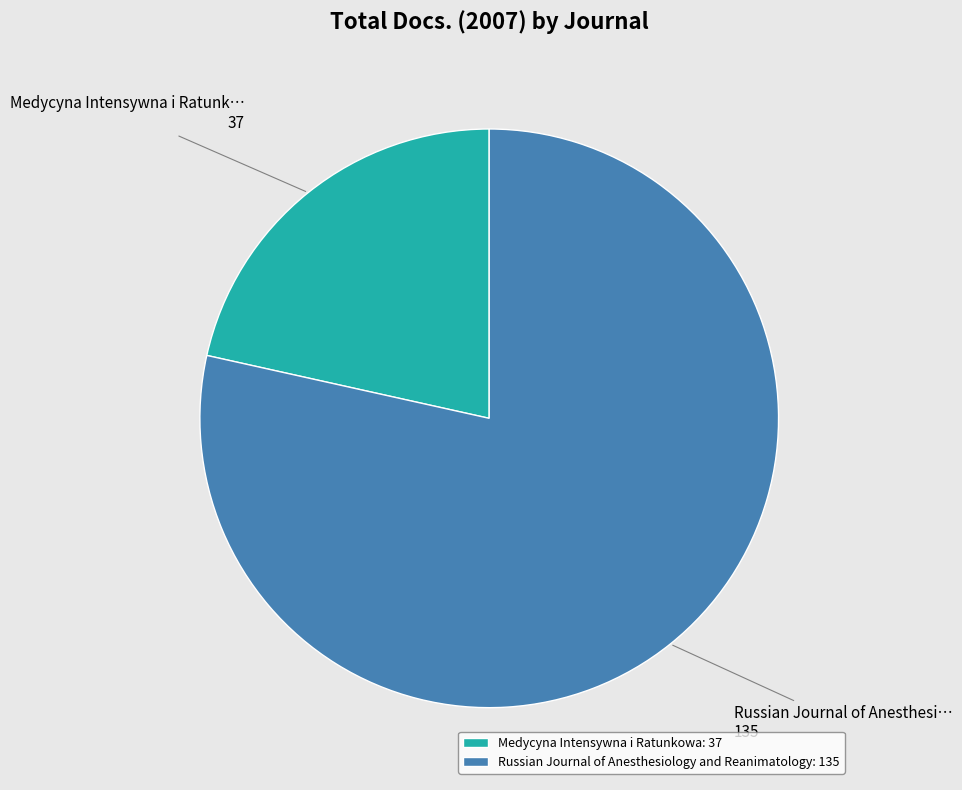

Is the sum of Russian Journal of Anesthesiology and Reanimatology and Medycyna Intensywna i Ratunkowa greater than half?

Yes